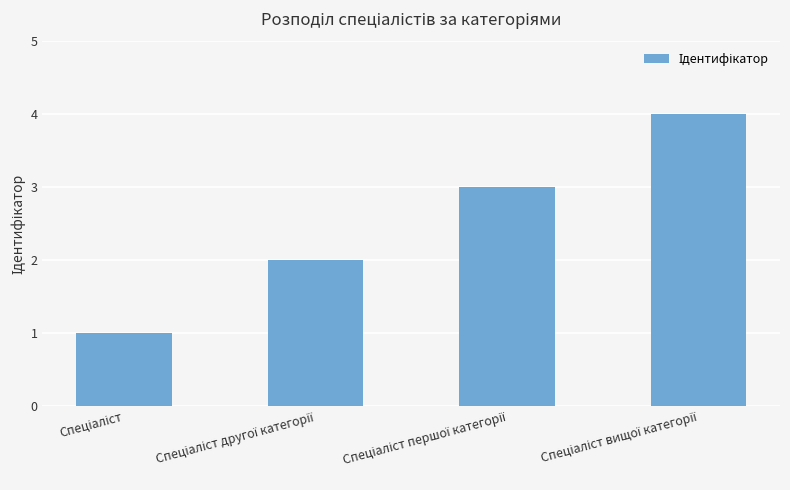

What is the minimum value shown in the chart?

1